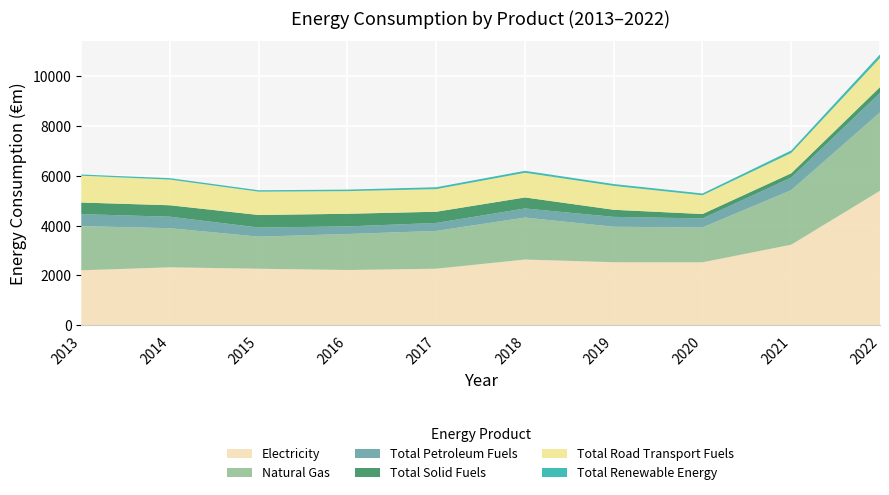

Reading left to right, list all the values displayed in this chart.

Electricity: 2205	2325	2268	2217	2269	2638	2529	2526	3233	5398
Natural Gas: 1772	1570	1289	1445	1517	1685	1424	1400	2190	3146
Total Petroleum Fuels: 483	462	365	305	321	365	397	361	503	781
Total Solid Fuels: 466	459	503	508	449	442	285	177	174	235
Total Road Transport Fuels: 1077	1030	937	908	908	990	959	754	814	1167
Total Renewable Energy: 48	58	56	62	76	79	74	71	102	144